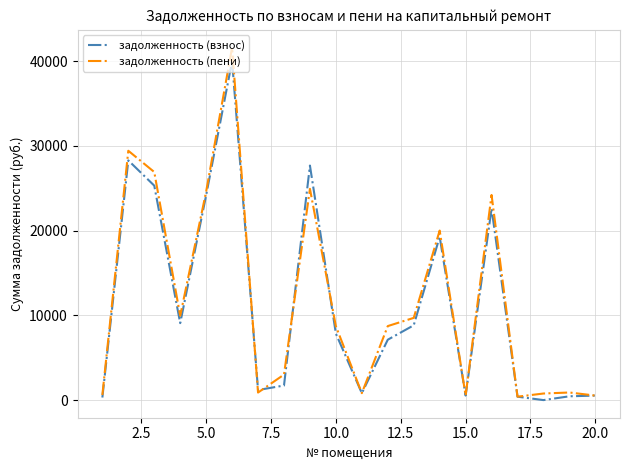

What is the maximum value for задолженность (пени)?

41599.0